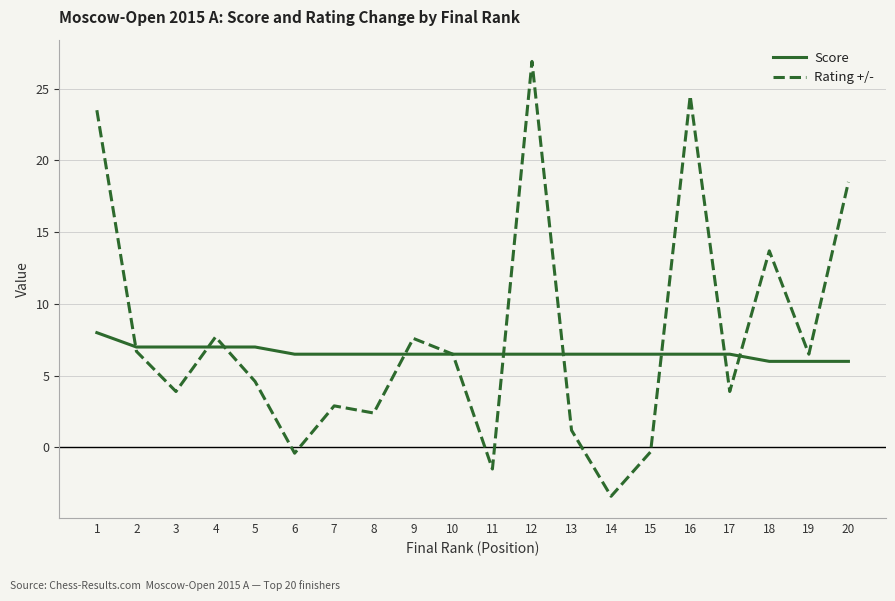

True or false: Score and Rating +/- intersect in this chart.

True